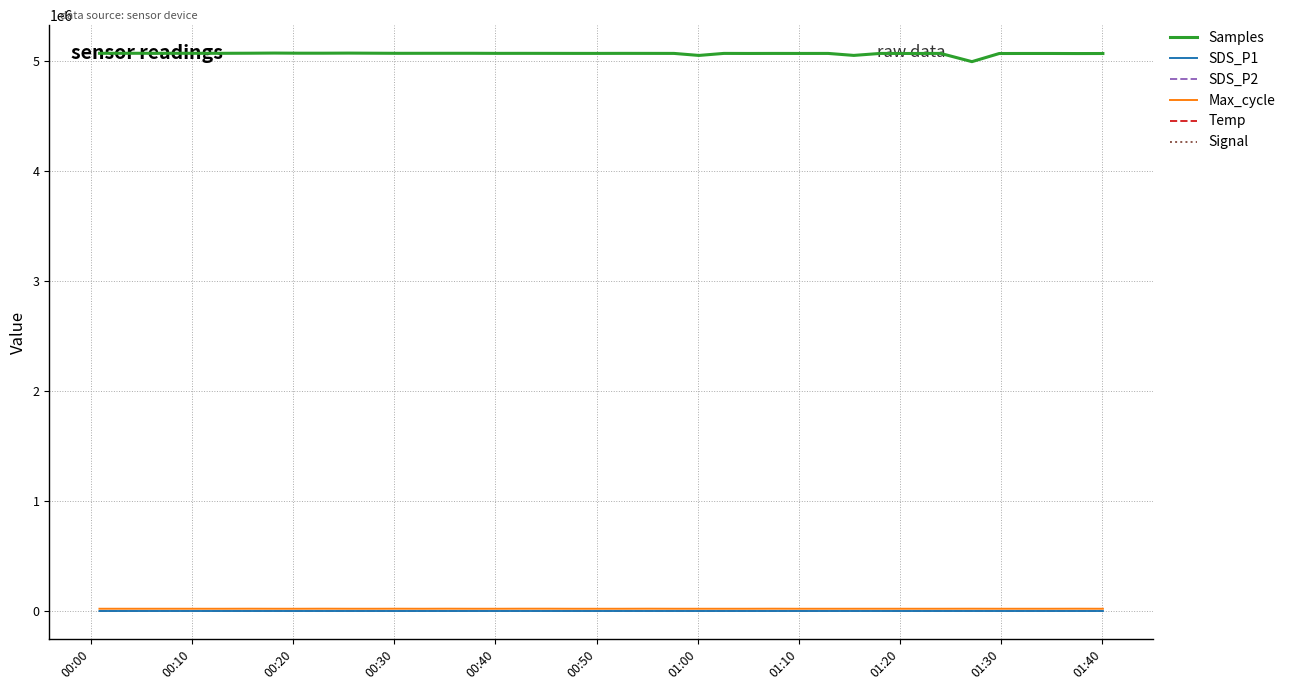

What is the maximum value shown in the chart?

5075611.0